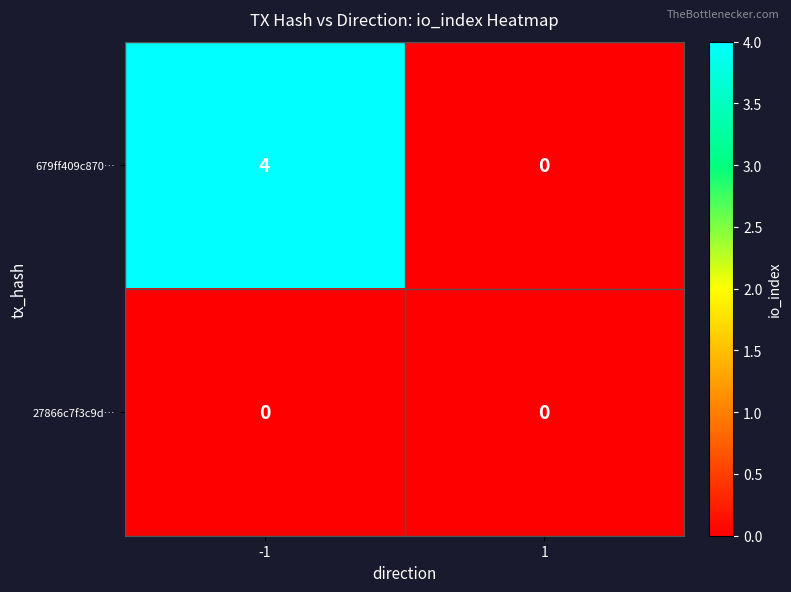

The value of 27866c7f3c9d… at 1 is 0. True or false?

True